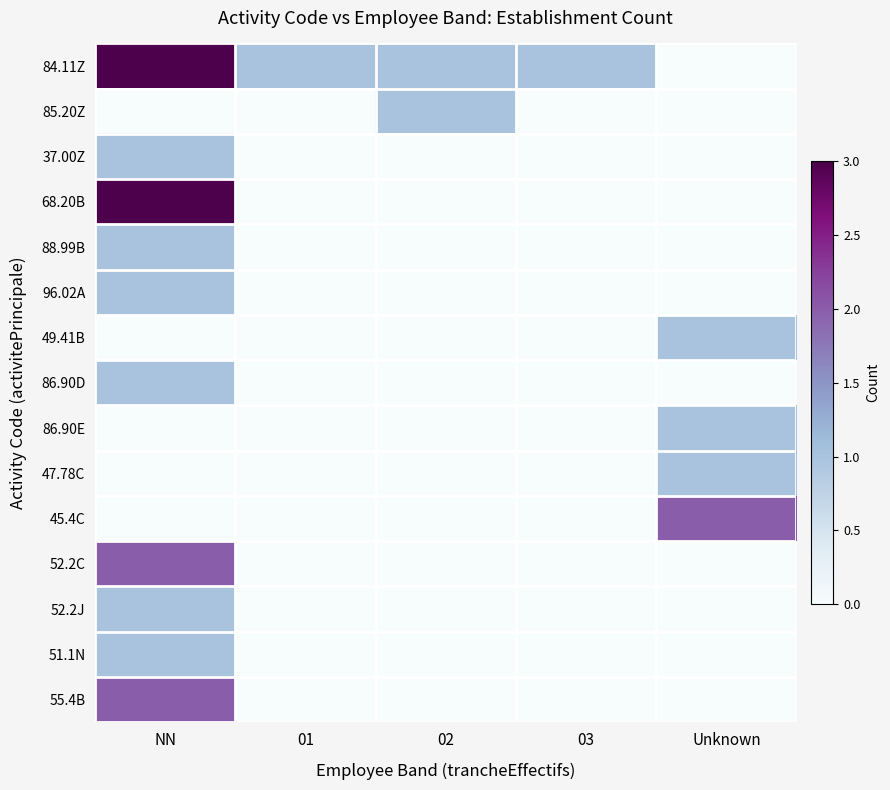

What is the total value across all series at Unknown?

5